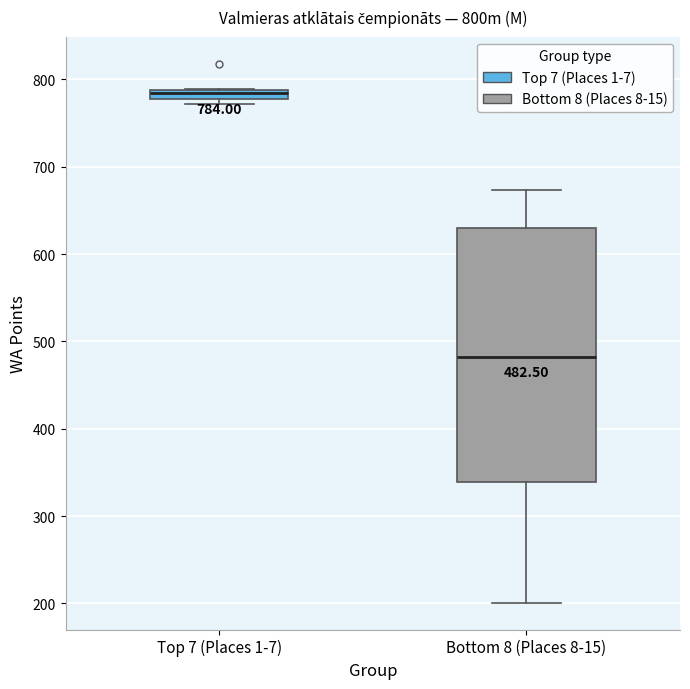

Comparing the boxes themselves (not the whiskers), which one is the tallest?

Bottom 8 (Places 8-15)